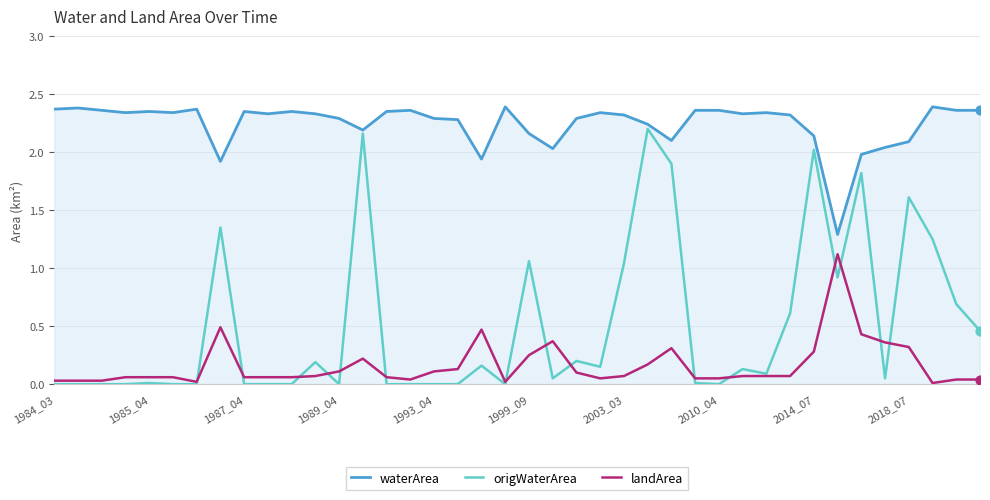

Which series contains the lowest Y value?

origWaterArea